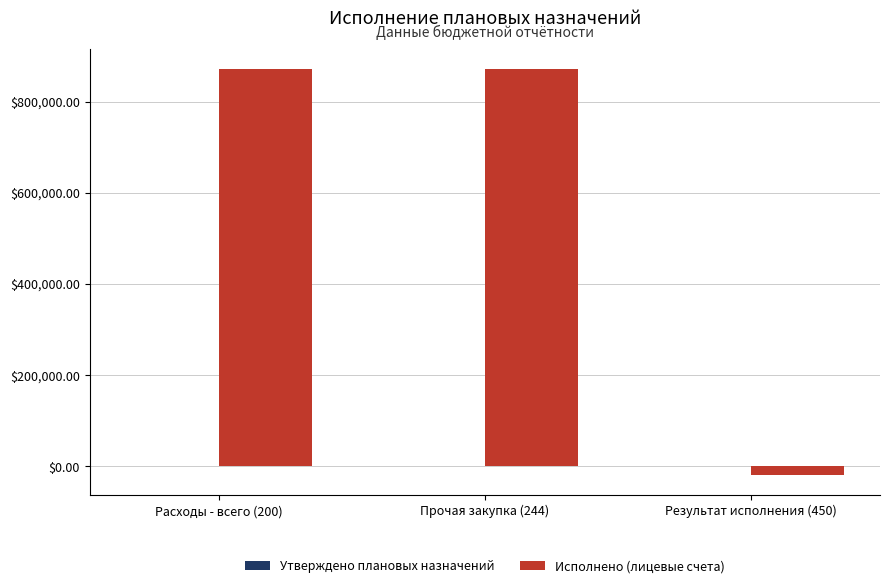

Which category has the lowest value across all series?

Результат исполнения (450)